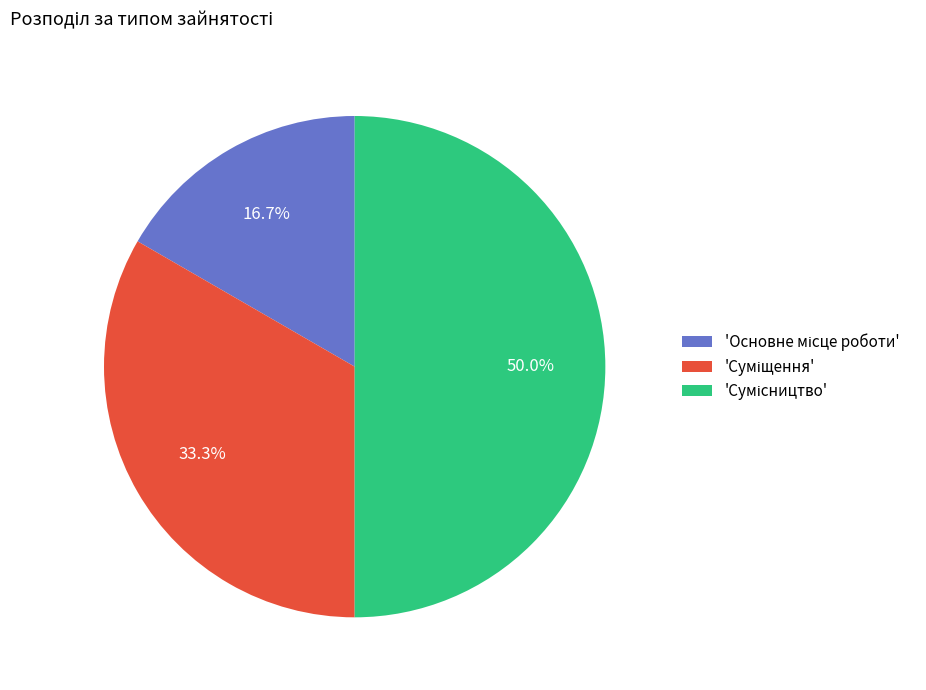

How many segments does this pie chart have?

3